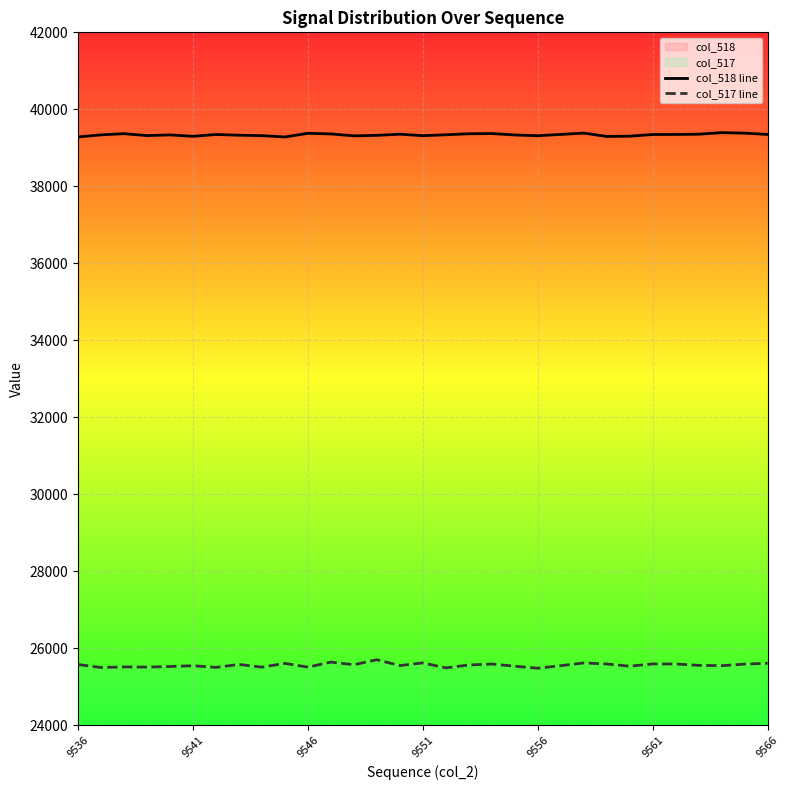

The col_517 line series shows 25620 at 22. True or false?

True